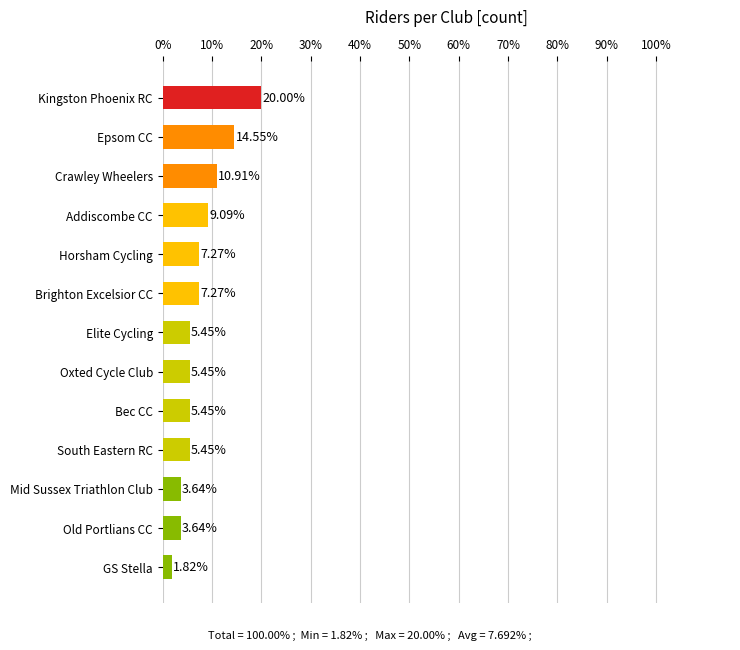

Which category has the lowest value across all series?

GS Stella